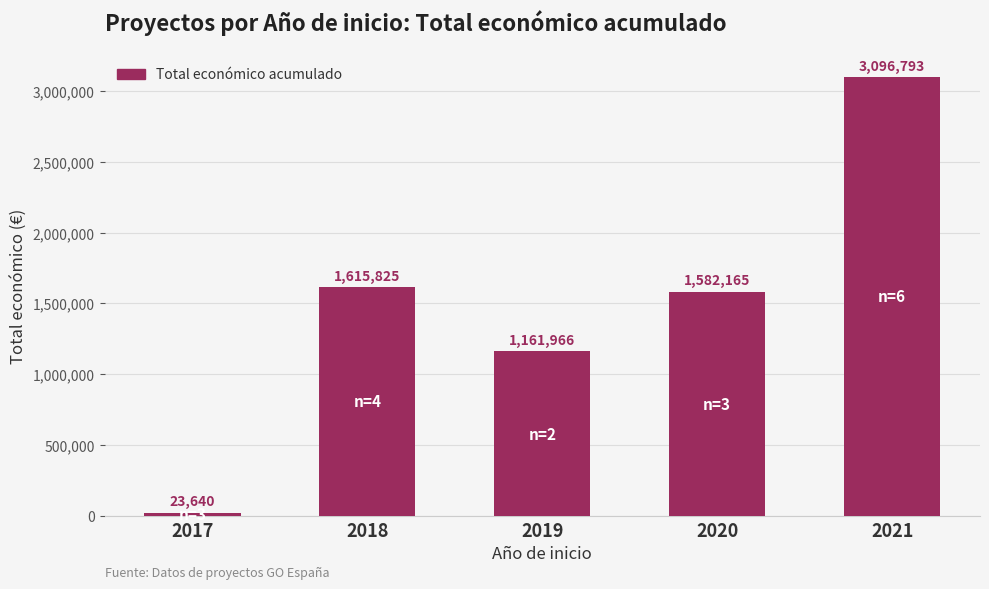

Reading left to right, extract all data points from this chart.

2017=23640	2018=1615825	2019=1161966	2020=1582165	2021=3096793